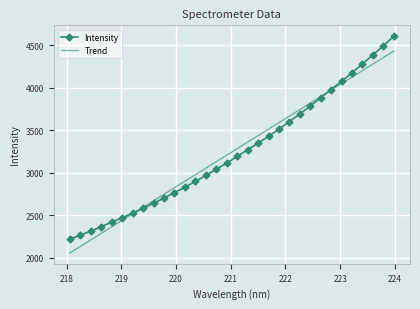

Which series has the largest range (max minus min)?

Intensity